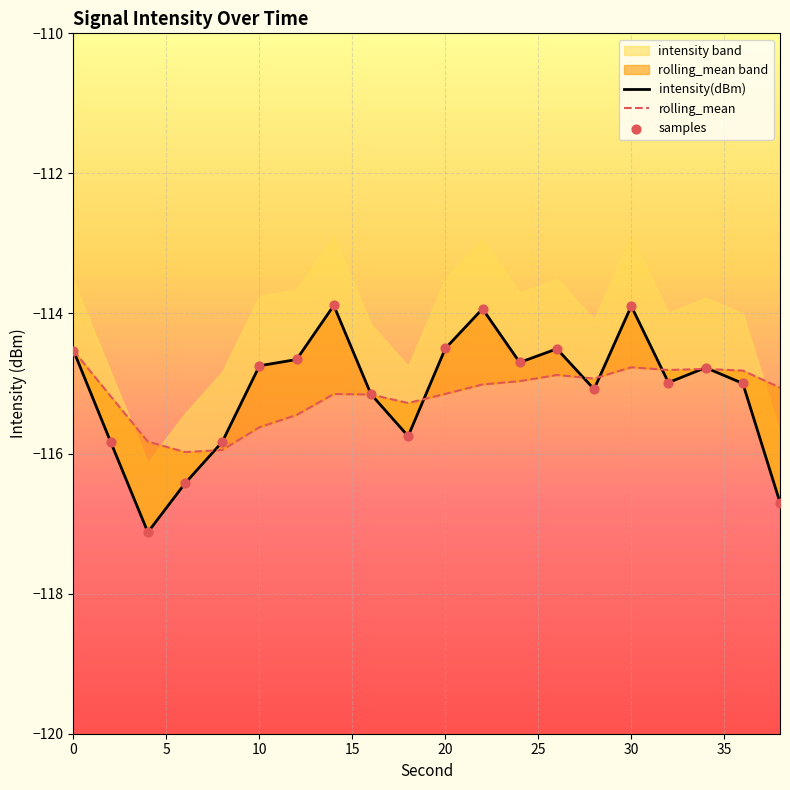

Is the value of upper_band at 32 greater than the value of intensity(dBm) at 18?

Yes